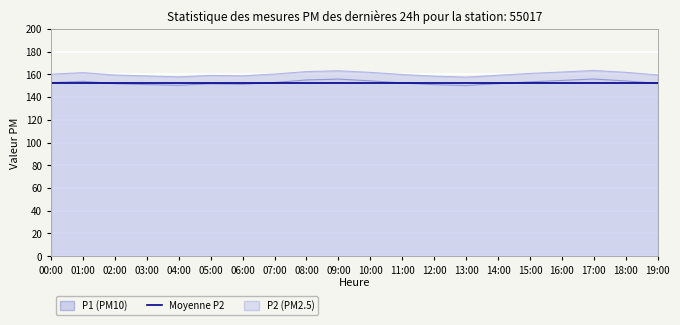

Count the number of data series in this chart.

2